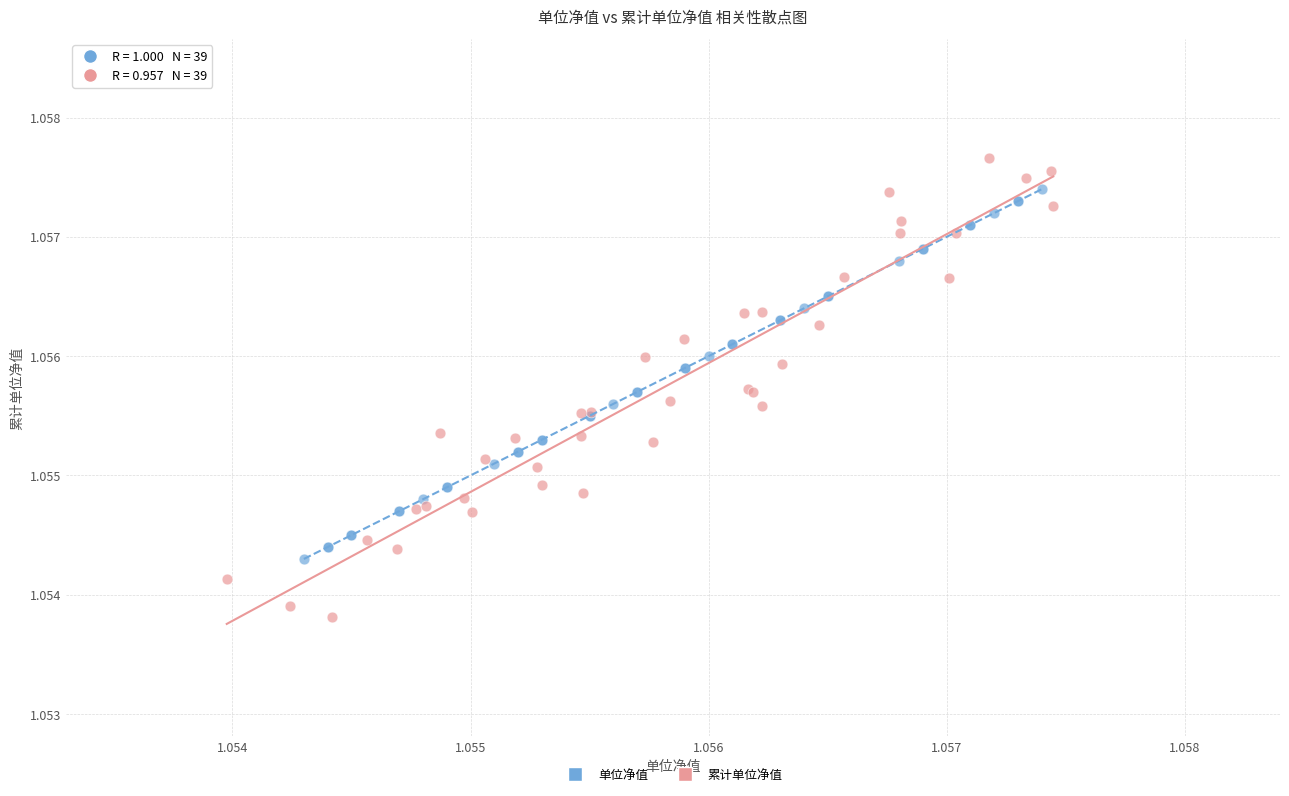

Which series has the widest spread of Y values?

累计单位净值